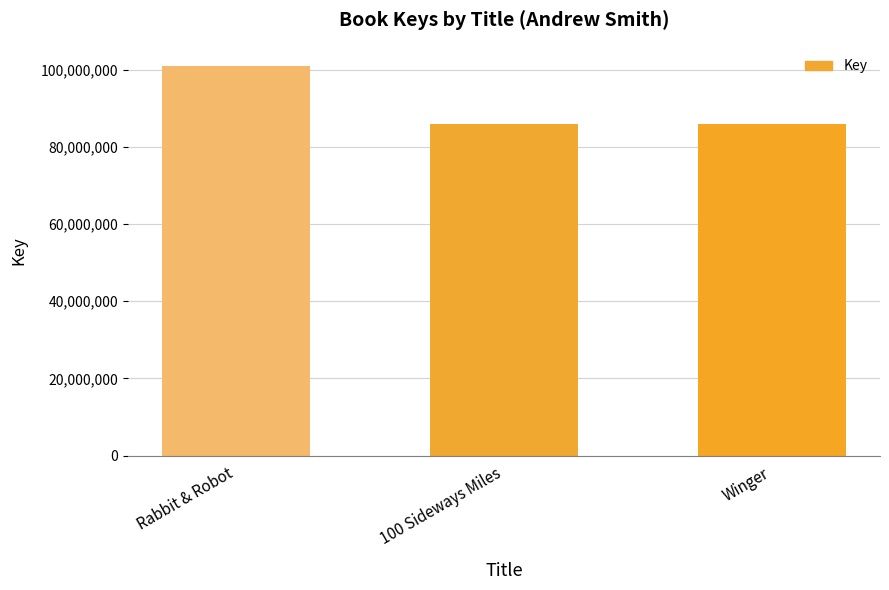

At which label is the value closest to 93436105?

100 Sideways Miles